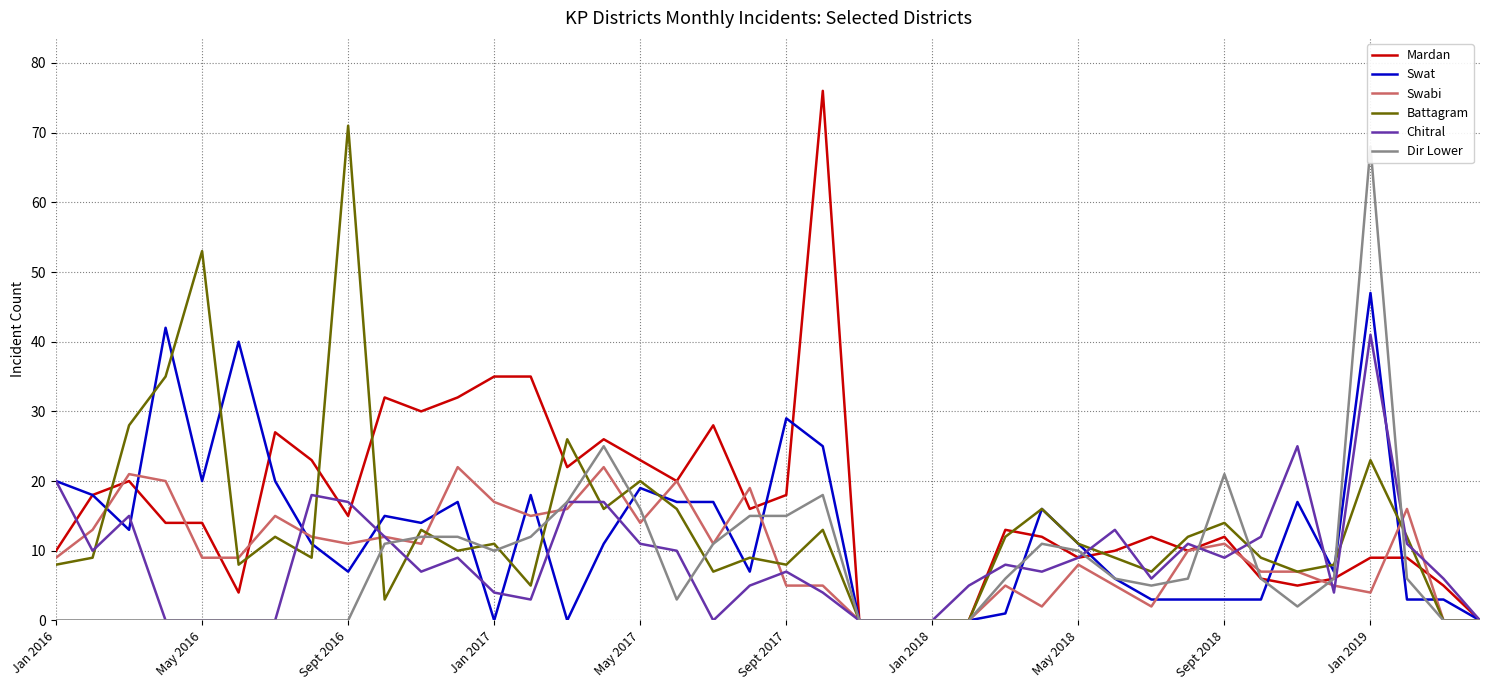

The Swat series shows 4 at May 2018. True or false?

False